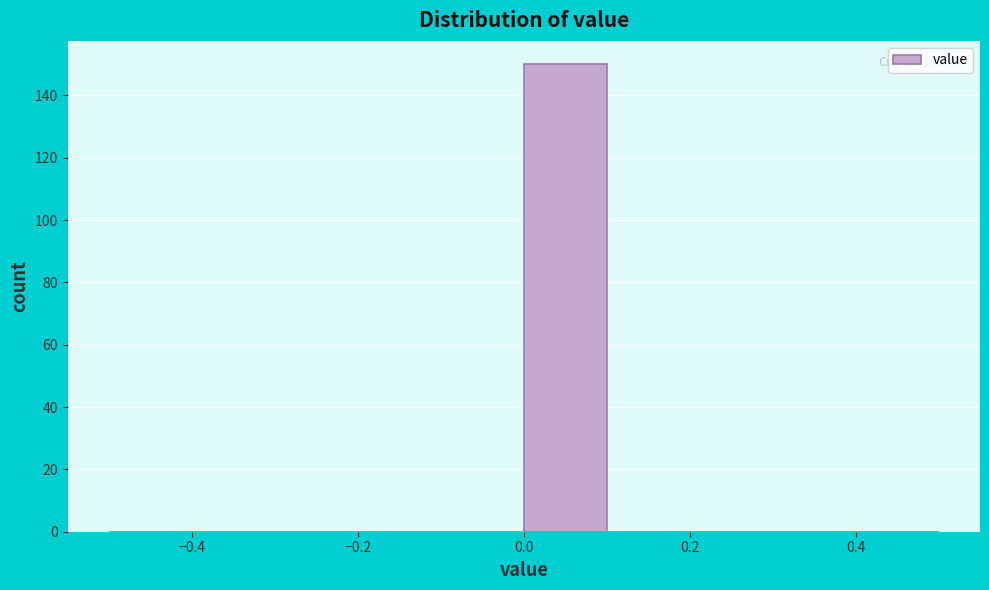

Reading left to right, transcribe this chart: for each bar, give the range it covers on the x-axis and its height. The values are not printed on the chart, so give them approximately, as read against the axis.

-0.5 to -0.4: 0
-0.4 to -0.3: 0
-0.3 to -0.2: 0
-0.2 to -0.1: 0
-0.1 to 0.0: 0
0.0 to 0.1: 150
0.1 to 0.2: 0
0.2 to 0.3: 0
0.3 to 0.4: 0
0.4 to 0.5: 0